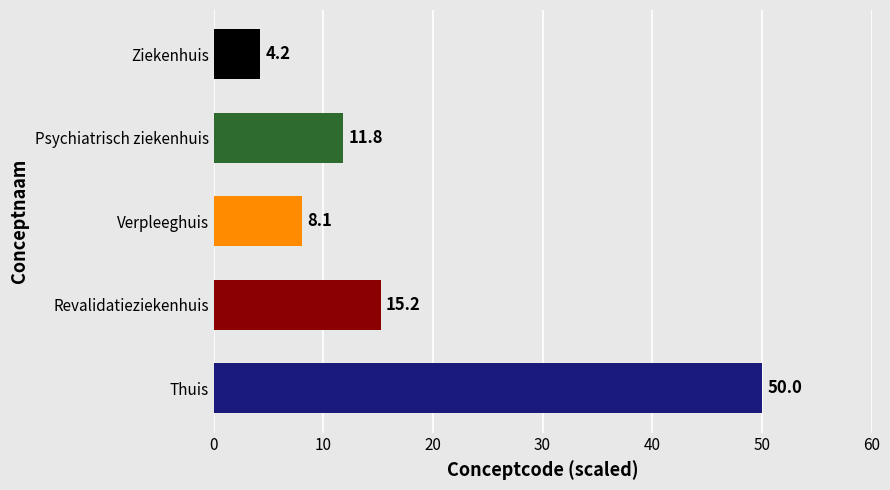

Rank the categories by value from highest to lowest.

Thuis, Revalidatieziekenhuis, Psychiatrisch ziekenhuis, Verpleeghuis, Ziekenhuis